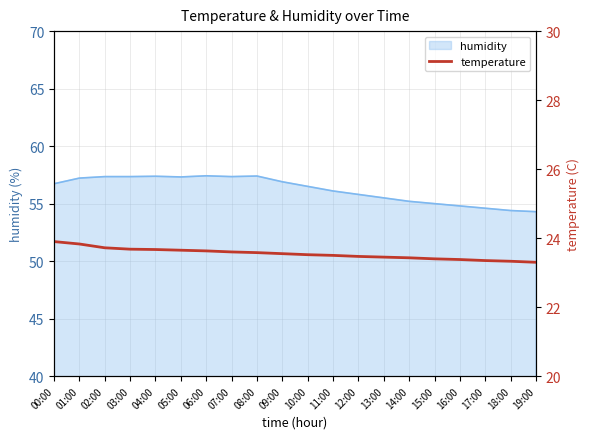

What is the ratio of the value at 05:00 to the value at 16:00?

1.0